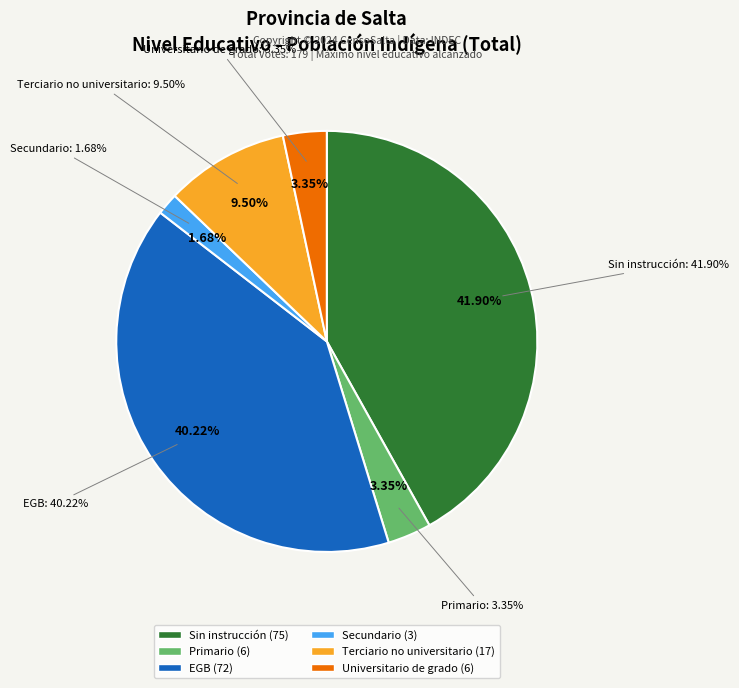

Which slice is the largest?

Sin instrucción